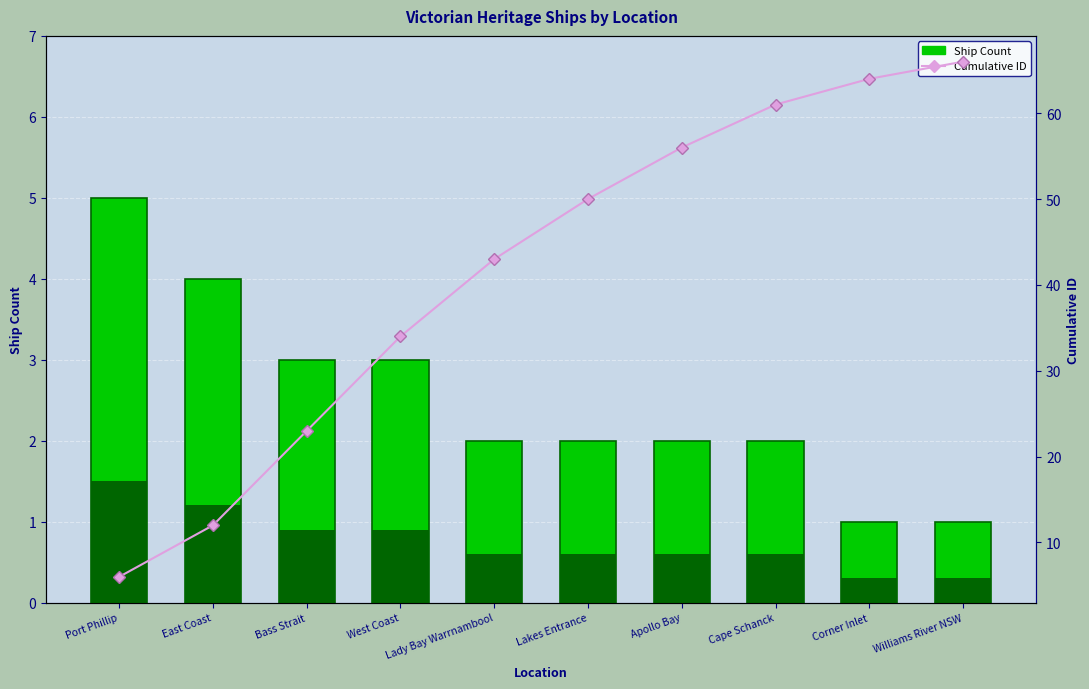

How many data points in Ship Count are above 2?

4